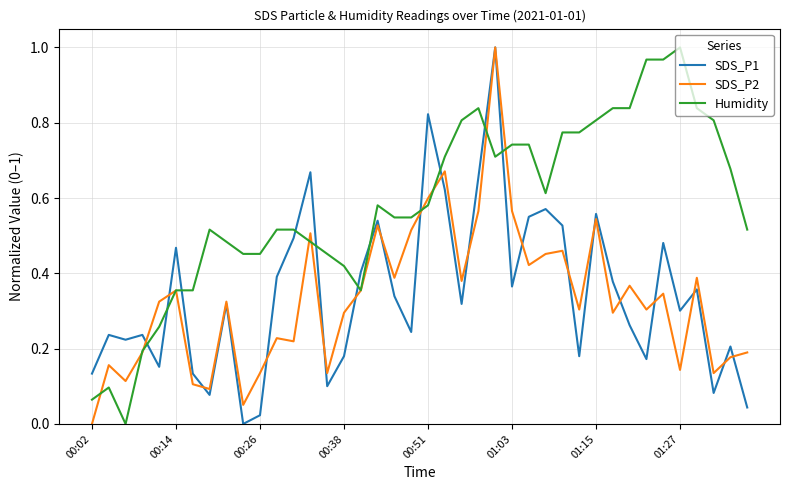

Which series ends up on top after the final intersection of Humidity and SDS_P1?

Humidity